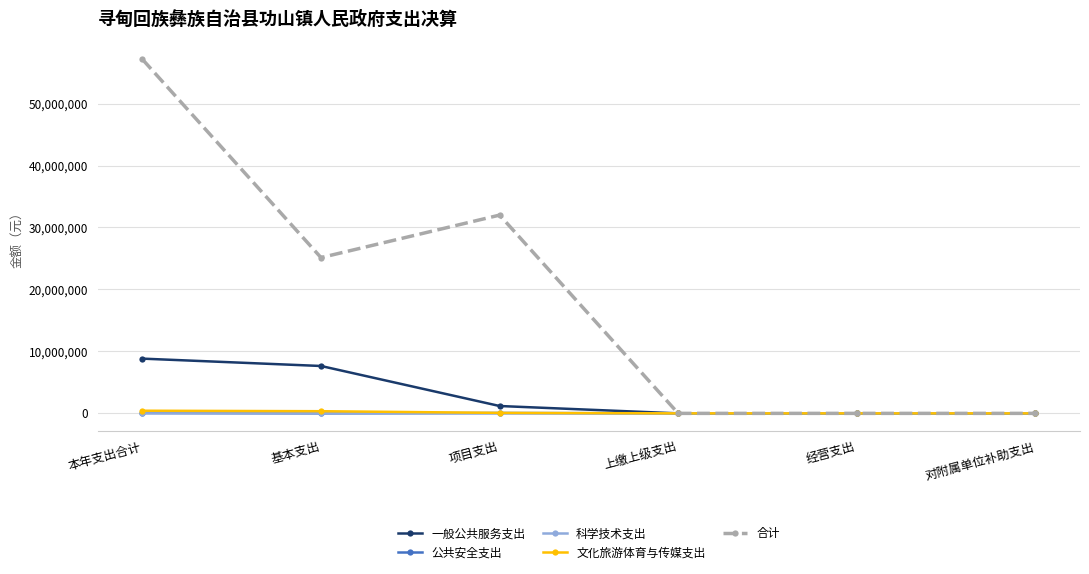

What is the sum of the 一般公共服务支出 values at 本年支出合计 and 经营支出?

8834288.2